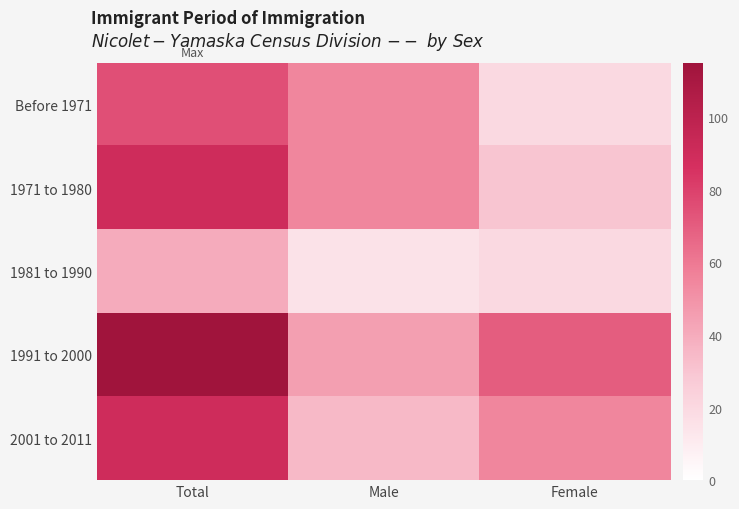

Between Female and Male, which is larger?

Male